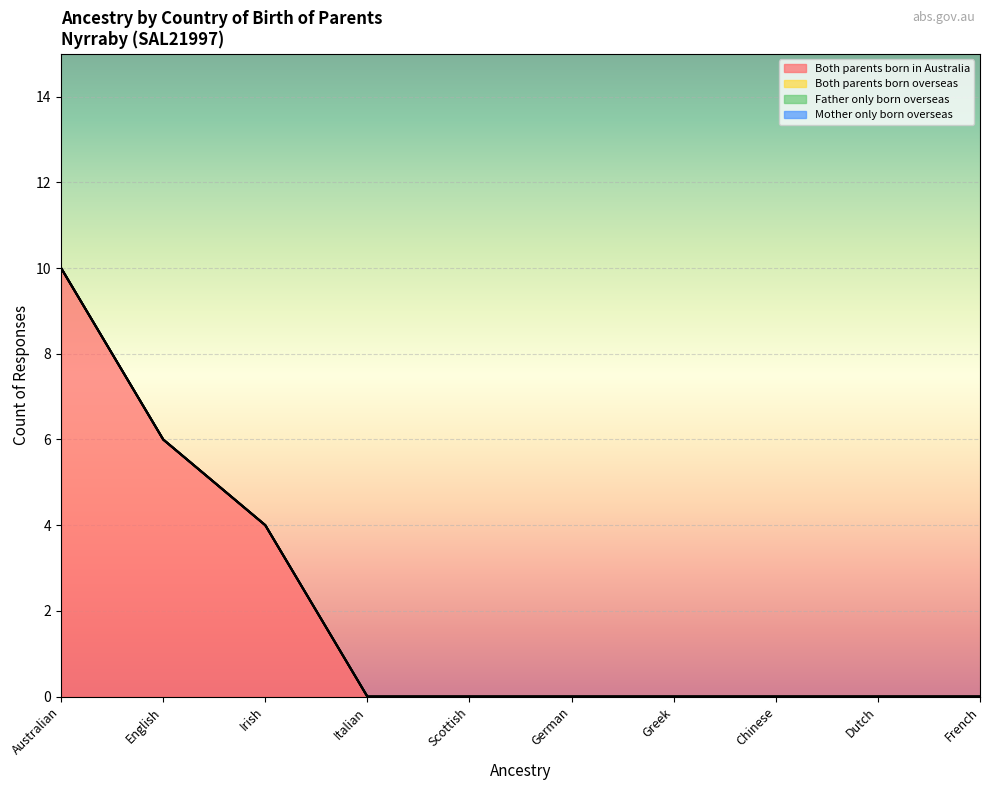

Reading right to left, list all the values displayed in this chart.

Both parents born in Australia: 0	0	0	0	0	0	0	4	6	10
Both parents born overseas: 0	0	0	0	0	0	0	0	0	0
Father only born overseas: 0	0	0	0	0	0	0	0	0	0
Mother only born overseas: 0	0	0	0	0	0	0	0	0	0